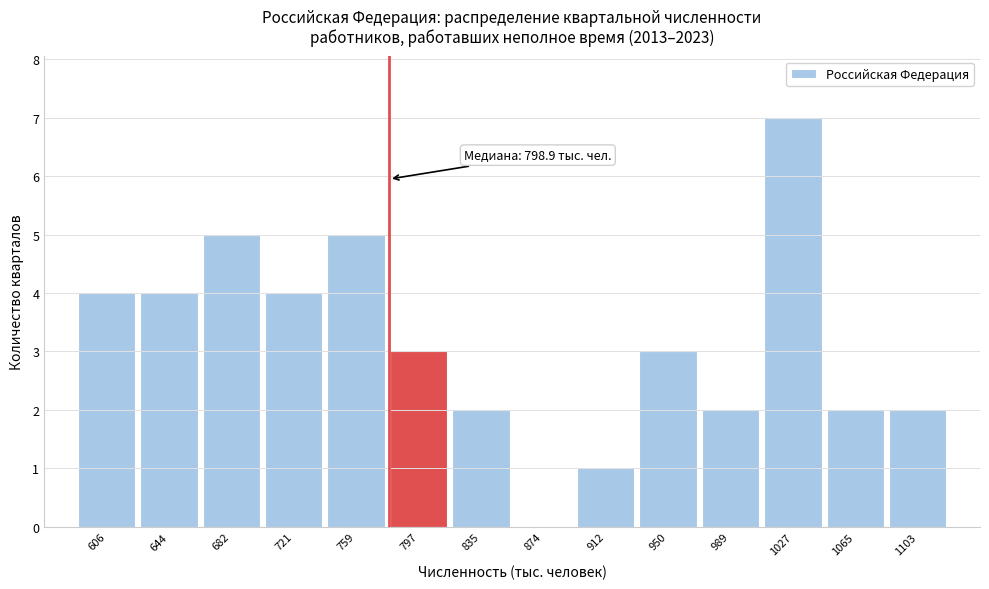

Reading left to right, extract all data points from this chart.

606=4	644=4	682=5	721=4	759=5	797=3	835=2	874=0	912=1	950=3	989=2	1027=7	1065=2	1103=2